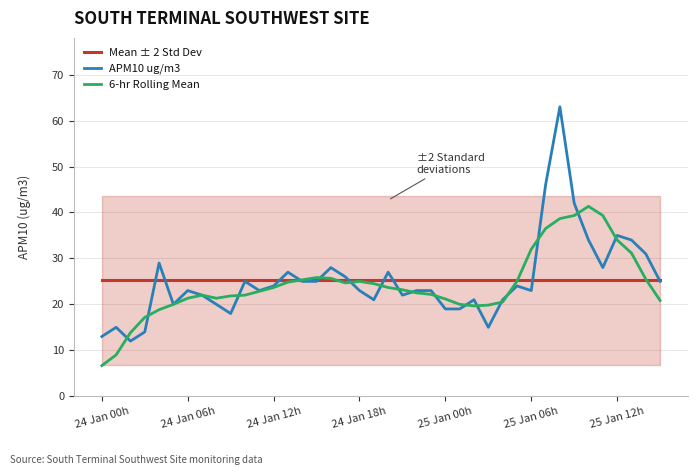

Which category has the highest value in the Mean ± 2 Std Dev series?

24 Jan 00h